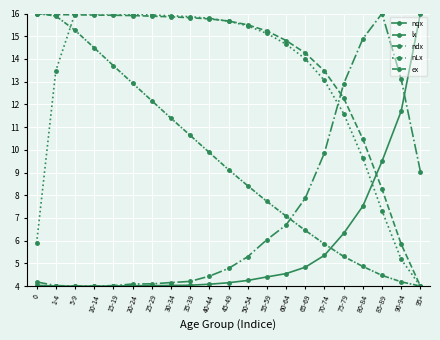

True or false: nLx has more than 0 interior local peaks.

True